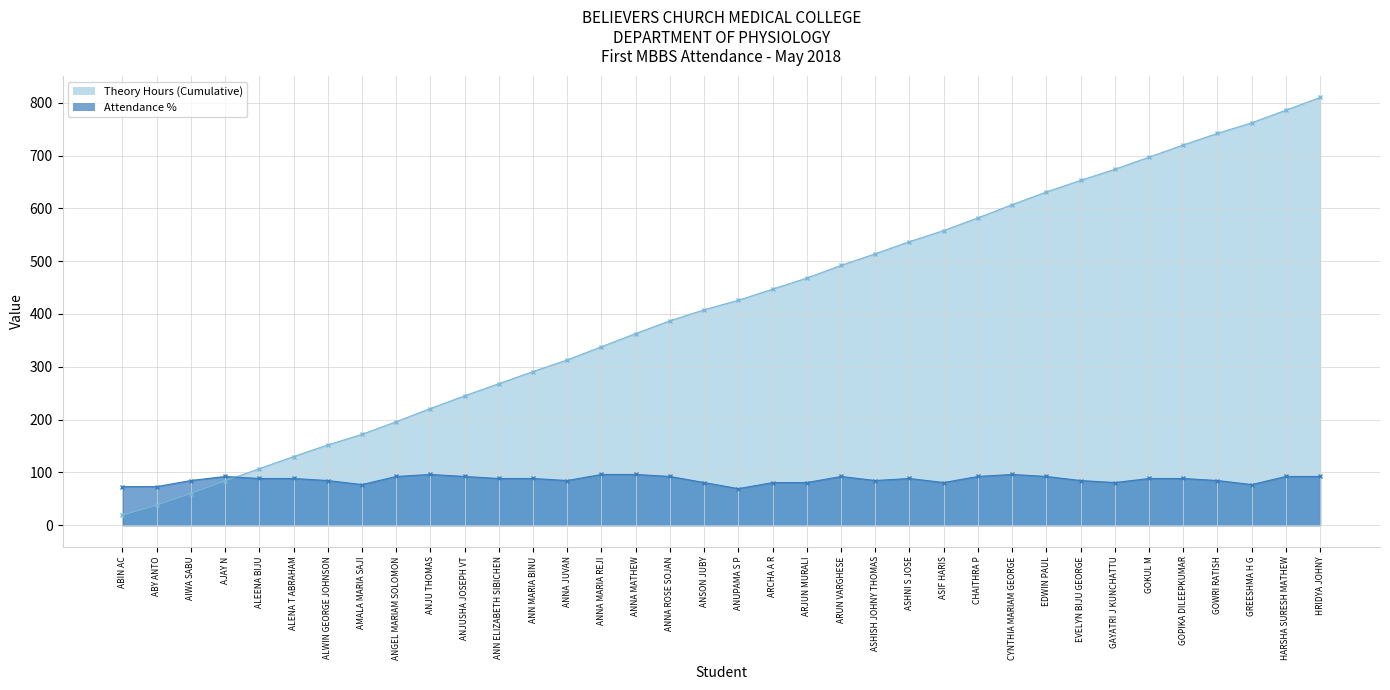

How many interior local valleys (lower than both neighbors) does the data have?

7